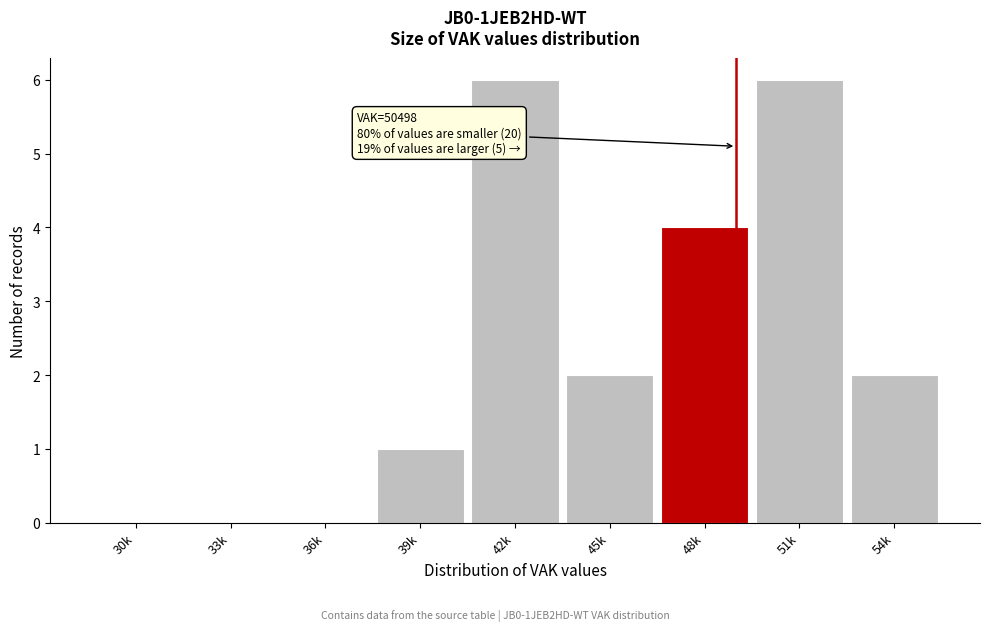

Reading left to right, extract all data points from this chart.

30k=0	33k=0	36k=0	39k=1	42k=6	45k=2	48k=4	51k=6	54k=2